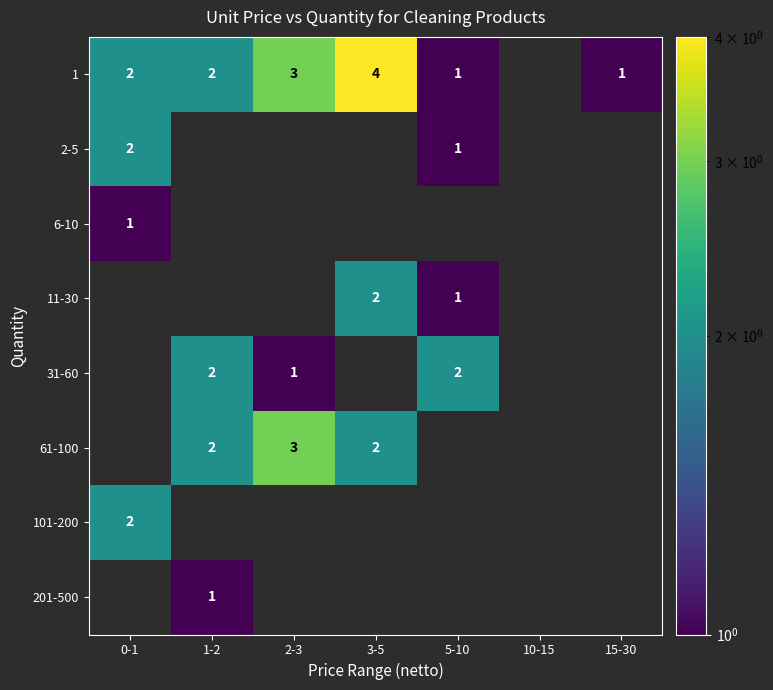

Which series has the widest spread of values?

1